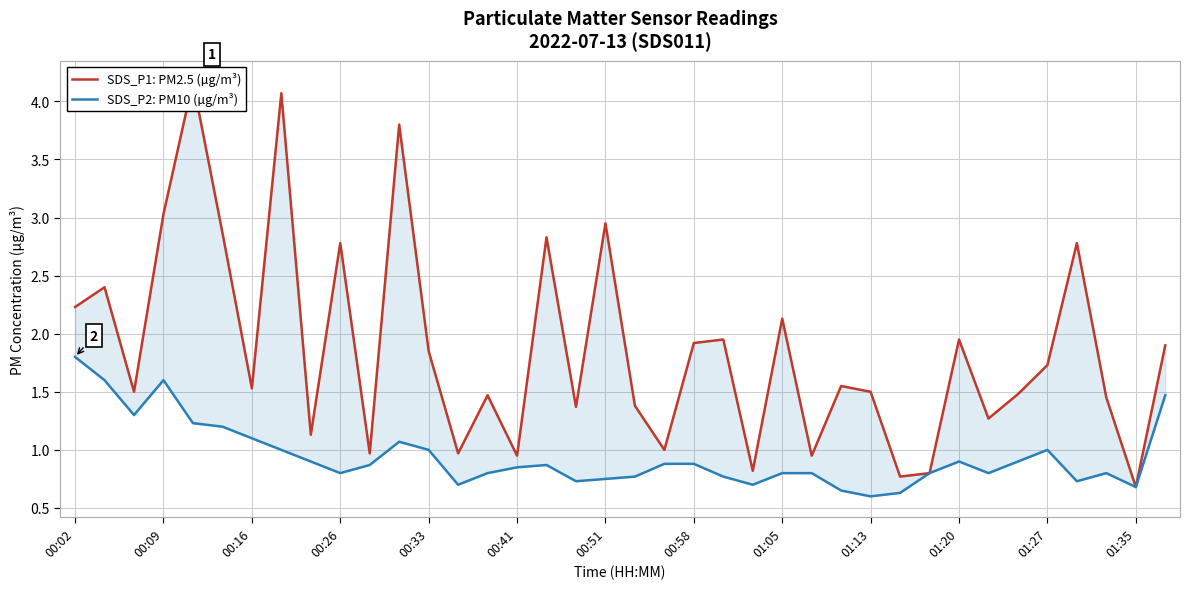

Which series has the widest spread of values?

SDS_P1: PM2.5 (µg/m³)